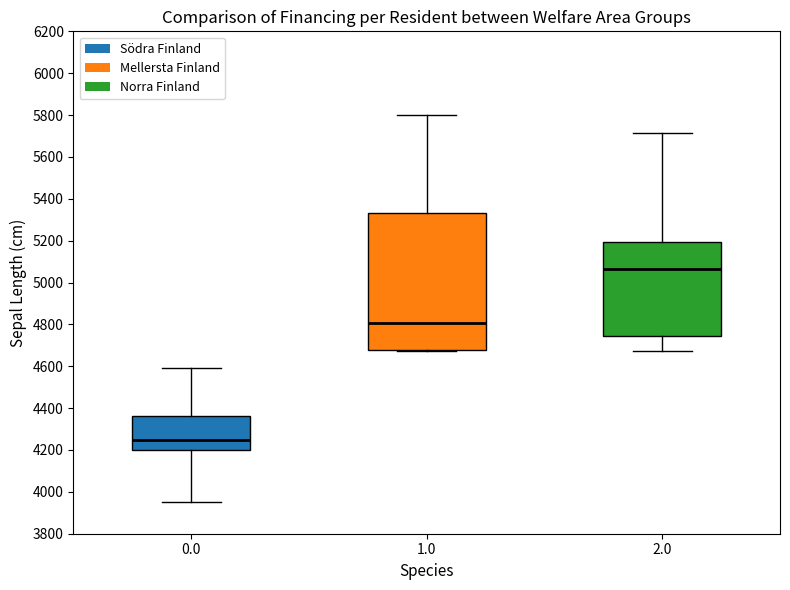

Reading left to right, transcribe this box plot: for each box, give where its median line is, the range the box spans, and where its two whiskers end, as read against the y-axis. The values are not printed on the chart, so give them approximately, as read against the axis.

0.0: median 4240, box 4200 to 4360, whiskers 3960 to 4600
1.0: median 4800, box 4680 to 5340, whiskers 4680 to 5800
2.0: median 5060, box 4740 to 5200, whiskers 4680 to 5720